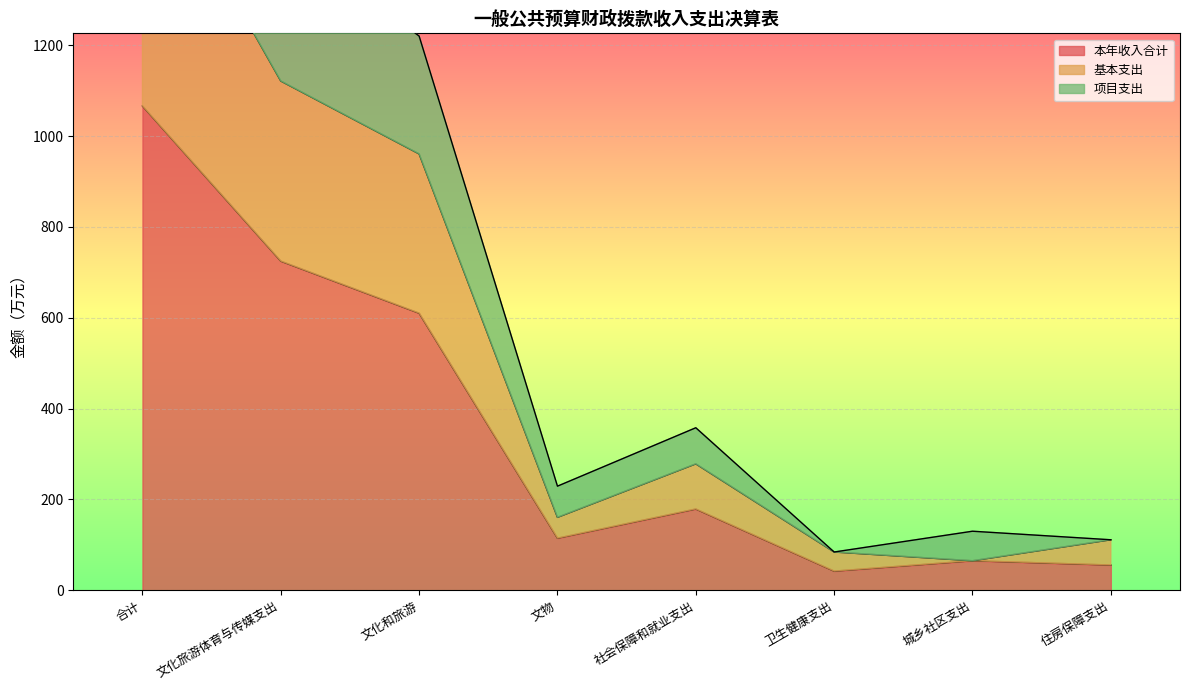

Where is the first local maximum for 项目支出?

社会保障和就业支出